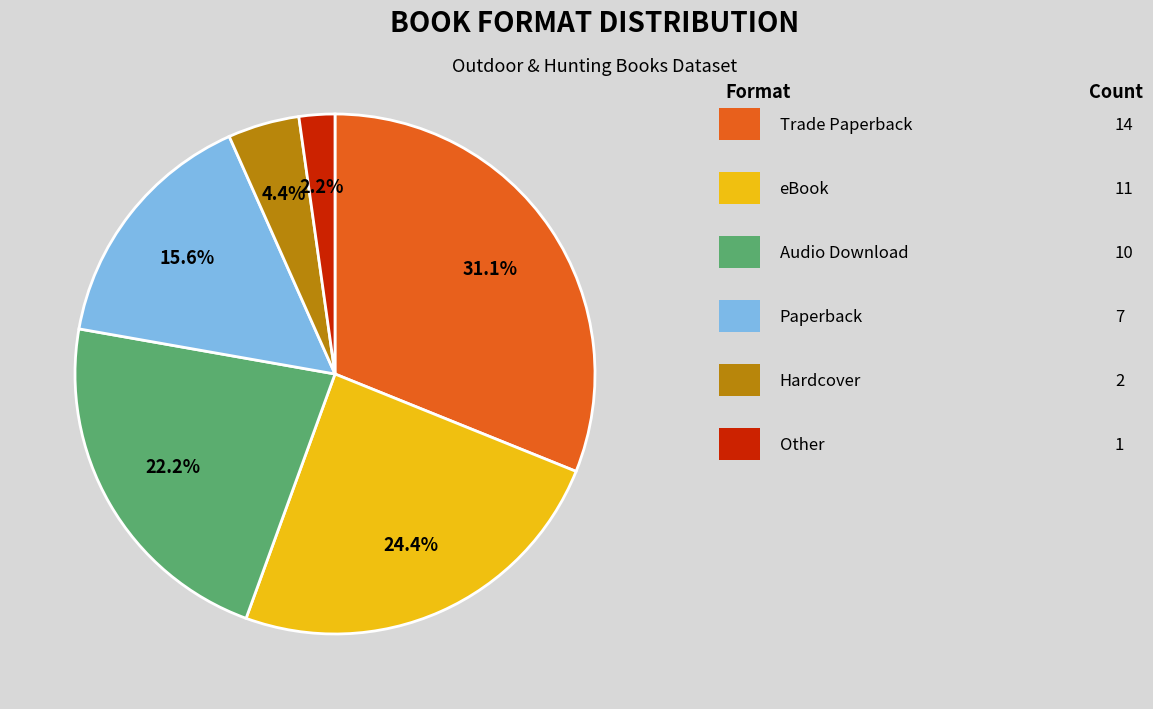

Is there a majority slice in this chart?

No